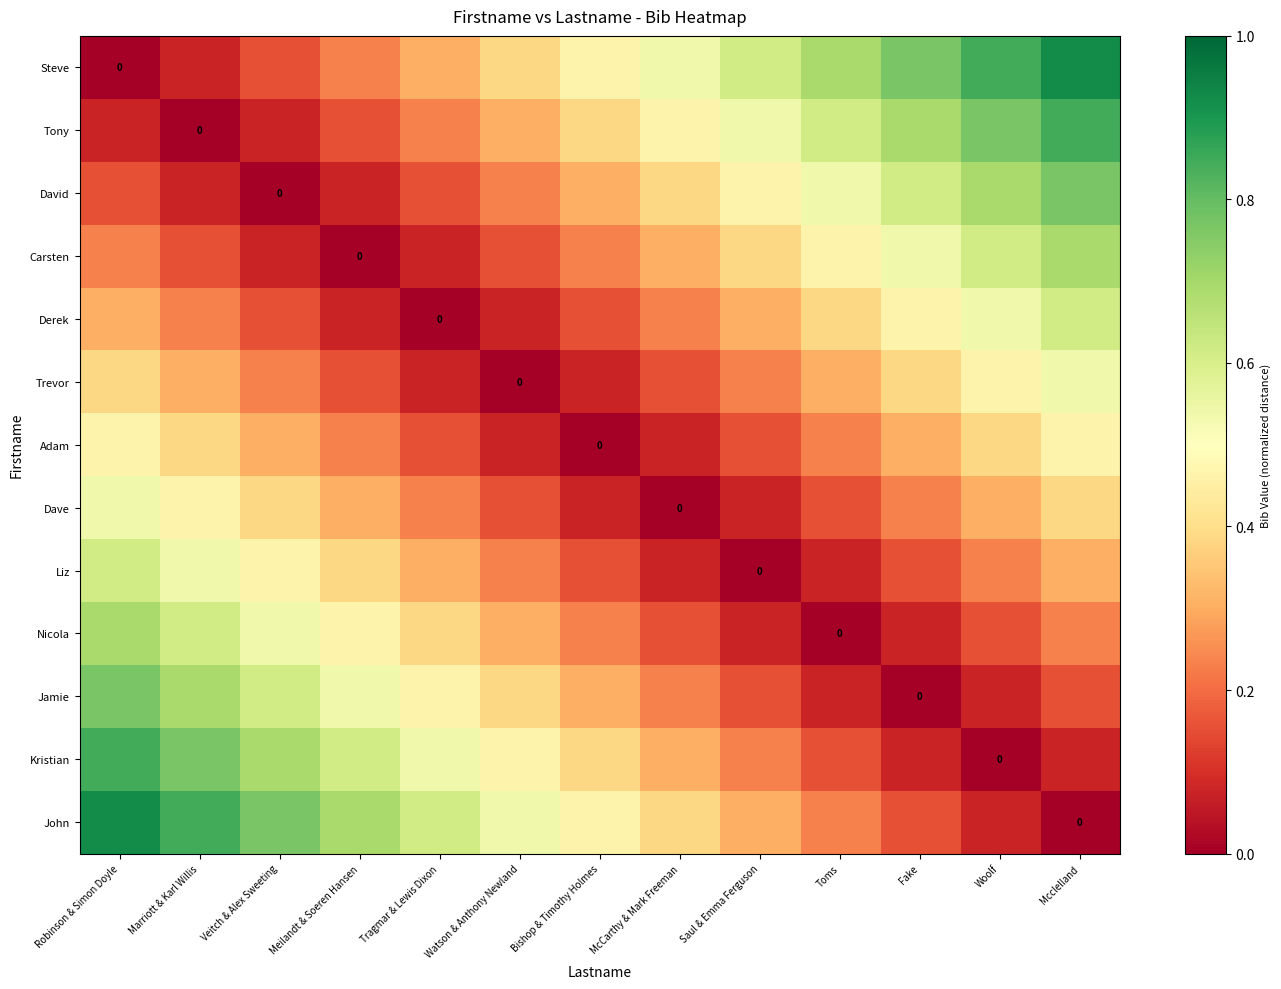

Which label corresponds to the largest value in the chart?

Mcclelland